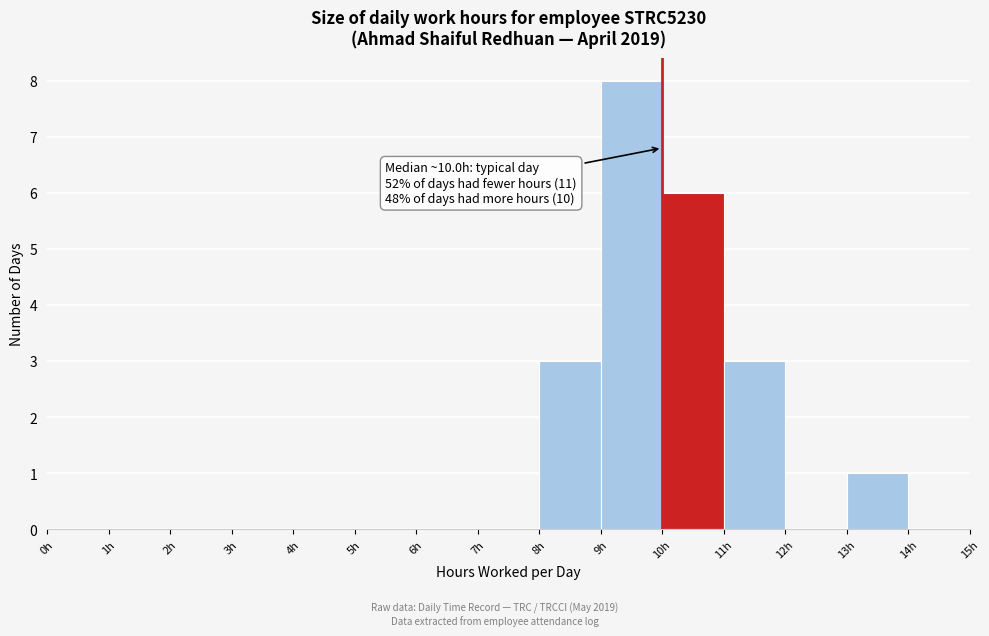

Which range on the x-axis has the tallest bar?

9 to 10